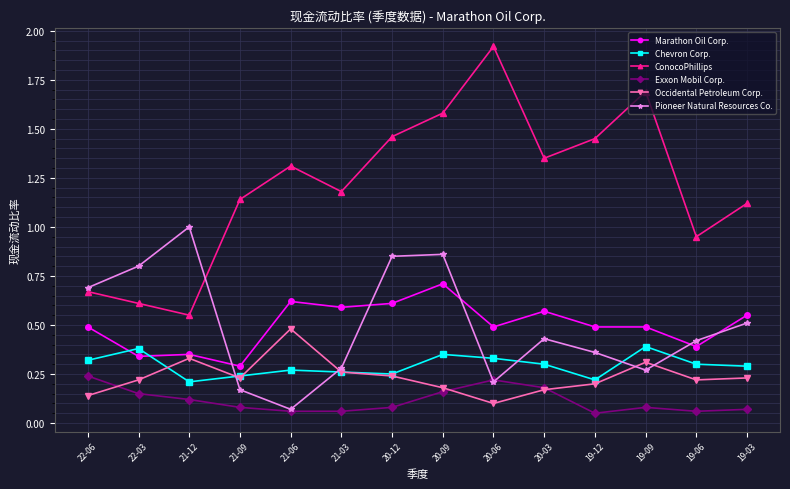

True or false: Chevron Corp. has a value of 0.6 at 20-09.

False